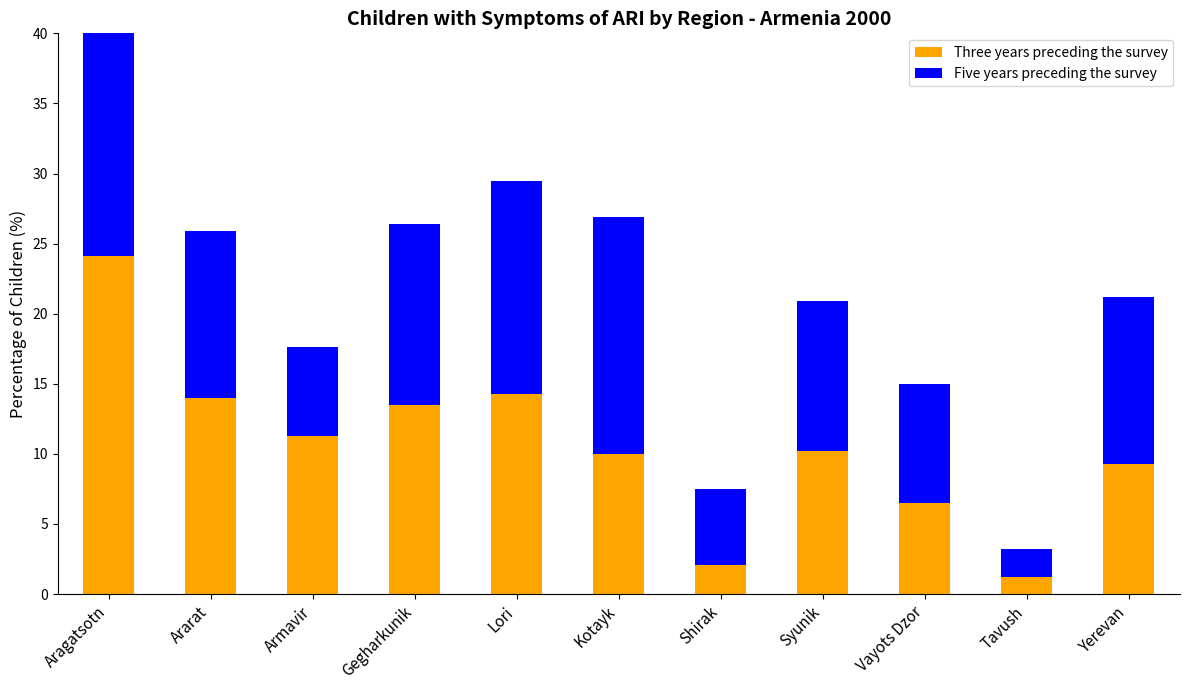

Which series has the widest spread of values?

Three years preceding the survey